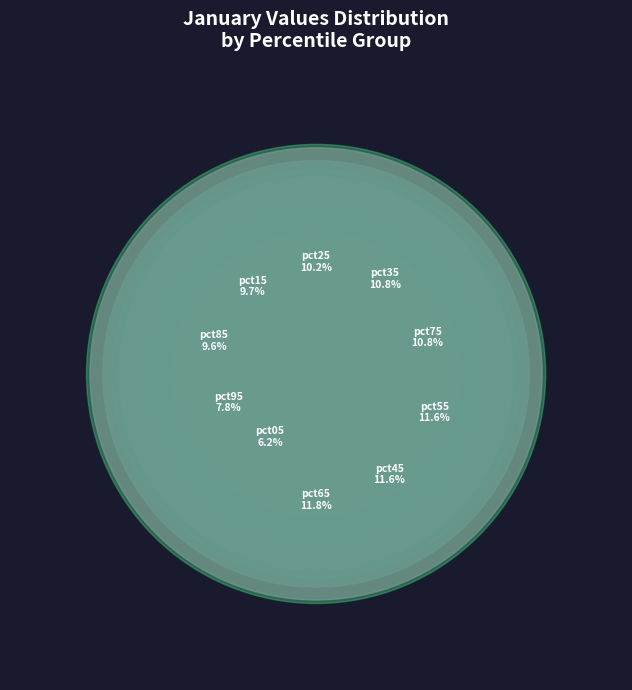

Between pct55 and pct95, which is larger?

pct55